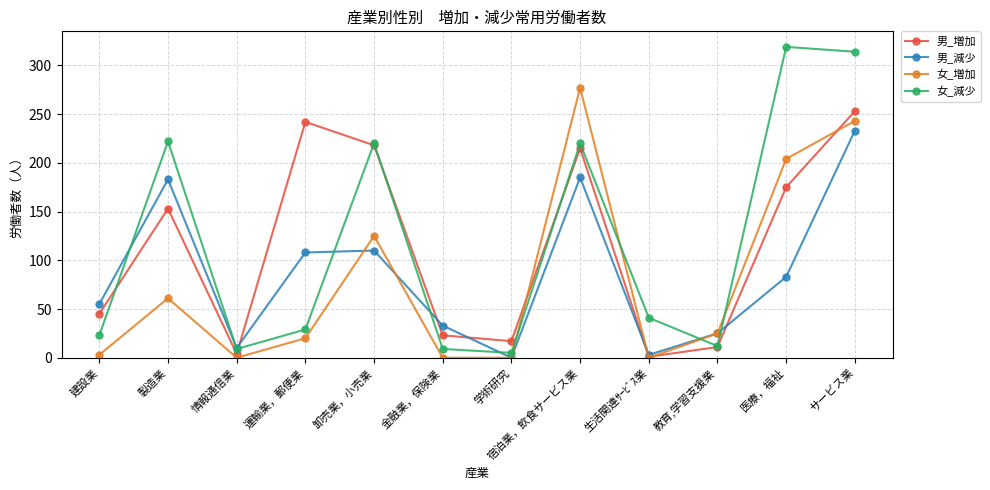

Reading left to right, extract all data points from this chart.

男_増加: 建設業=45	製造業=153	情報通信業=4	運輸業，郵便業=242	卸売業，小売業=218	金融業，保険業=23	学術研究=17	宿泊業，飲食サービス業=215	生活関連ｻｰﾋﾞｽ業=1	教育,学習支援業=11	医療，福祉=175	サービス業=253
男_減少: 建設業=55	製造業=183	情報通信業=10	運輸業，郵便業=108	卸売業，小売業=110	金融業，保険業=33	学術研究=0	宿泊業，飲食サービス業=185	生活関連ｻｰﾋﾞｽ業=3	教育,学習支援業=25	医療，福祉=83	サービス業=233
女_増加: 建設業=3	製造業=61	情報通信業=0	運輸業，郵便業=20	卸売業，小売業=125	金融業，保険業=0	学術研究=0	宿泊業，飲食サービス業=277	生活関連ｻｰﾋﾞｽ業=0	教育,学習支援業=25	医療，福祉=204	サービス業=243
女_減少: 建設業=23	製造業=222	情報通信業=9	運輸業，郵便業=29	卸売業，小売業=220	金融業，保険業=9	学術研究=5	宿泊業，飲食サービス業=220	生活関連ｻｰﾋﾞｽ業=41	教育,学習支援業=12	医療，福祉=319	サービス業=314